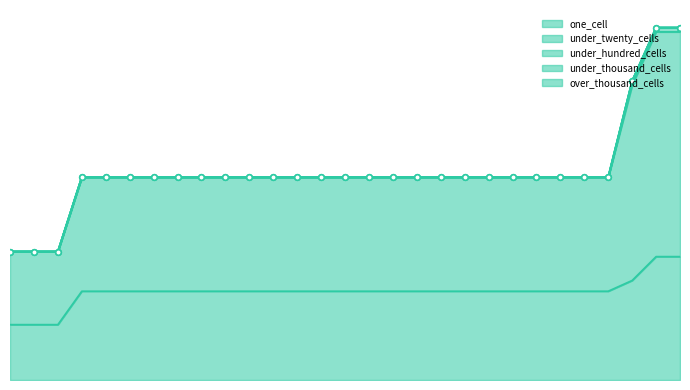

How many categories are shown in the chart?

29